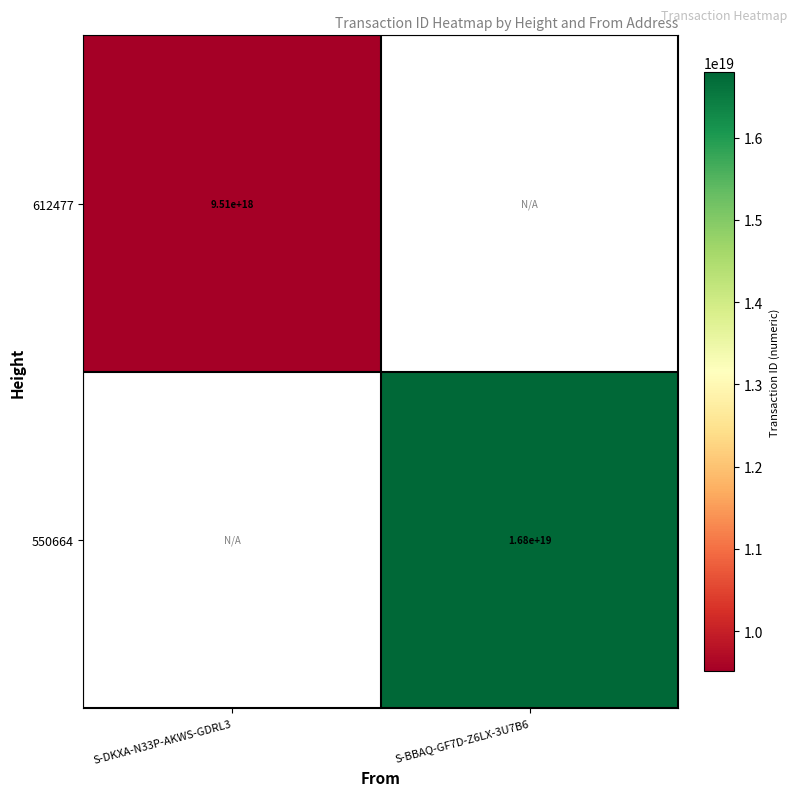

Is it true that 550664 equals 16800000000000000000 at S-BBAQ-GF7D-Z6LX-3U7B6?

True